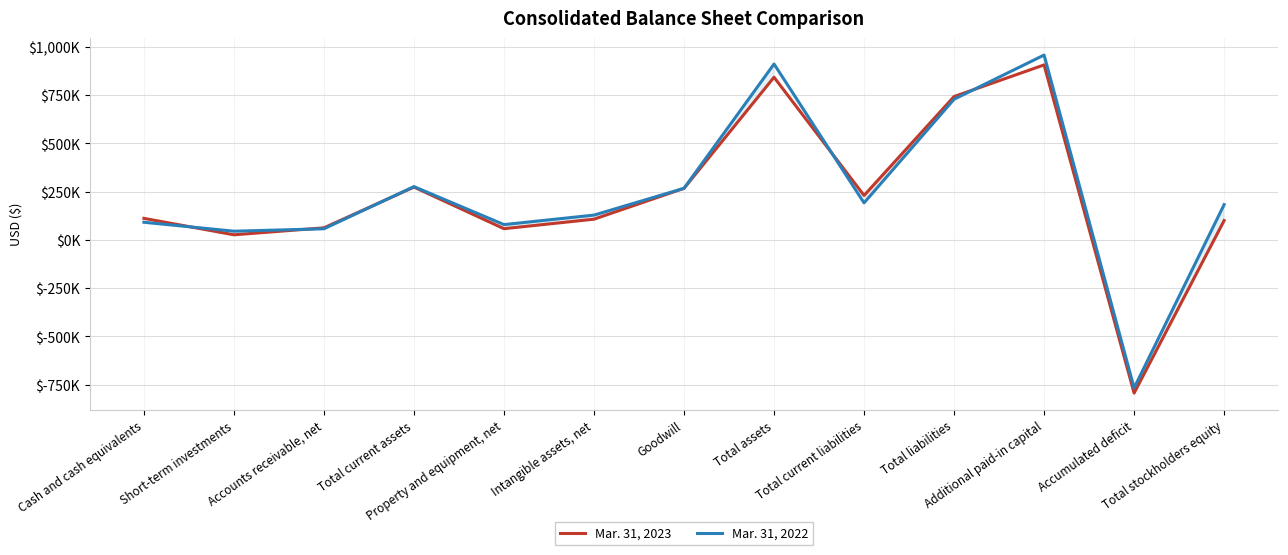

What is the difference between the Mar. 31, 2023 values at Short-term investments and Accounts receivable, net?

36079